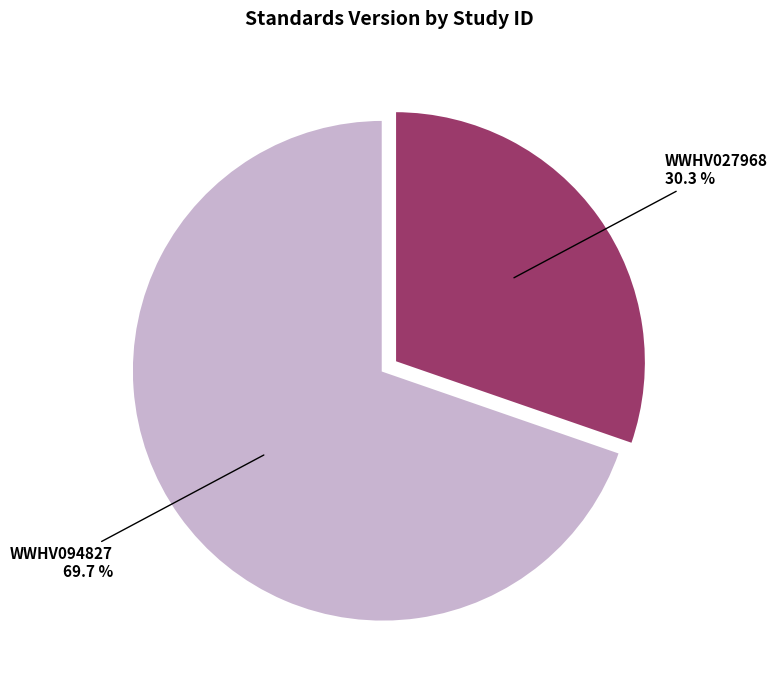

Which slice is the largest?

WWHV094827